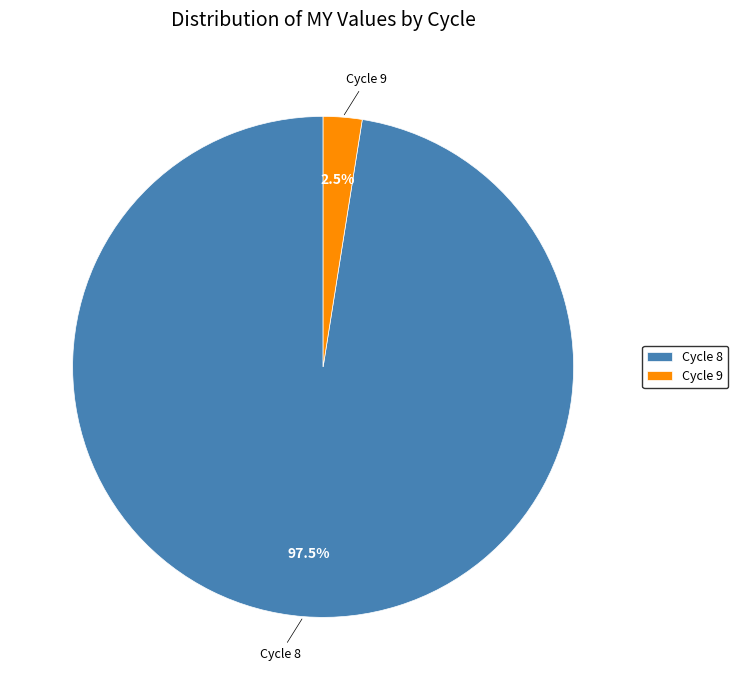

Which category has the smallest portion of the pie?

Cycle 9